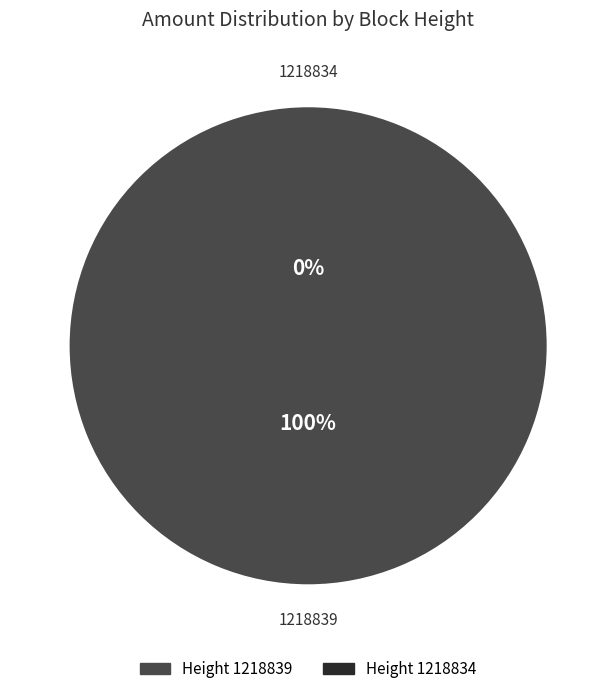

Is it true that 1218834 is 1% of the pie?

False